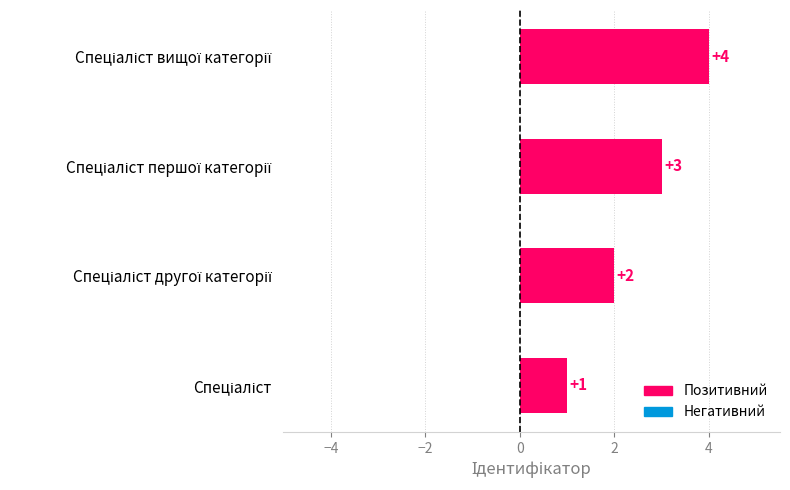

Count the values in the range 2 to 4.

3